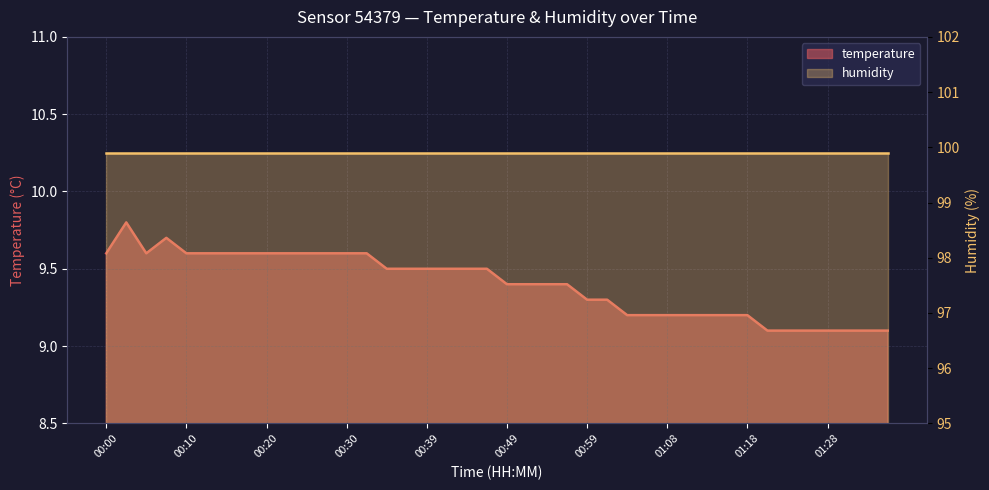

At which category does the chart reach its peak across all series?

00:03